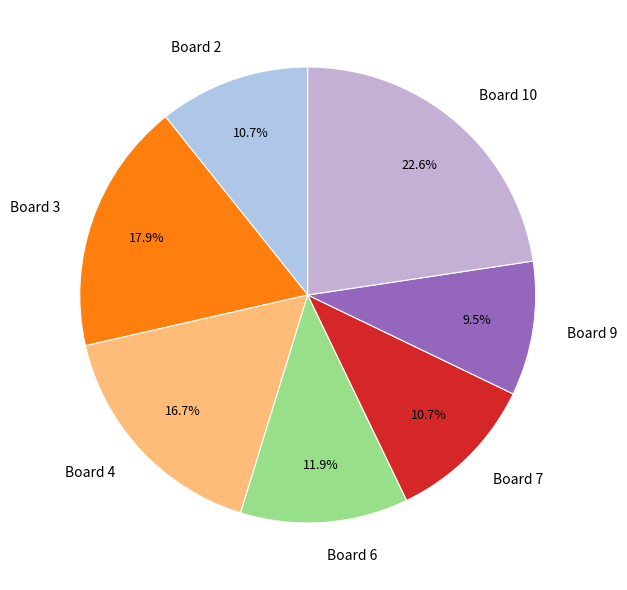

Which category has the biggest portion of the pie?

Board 10